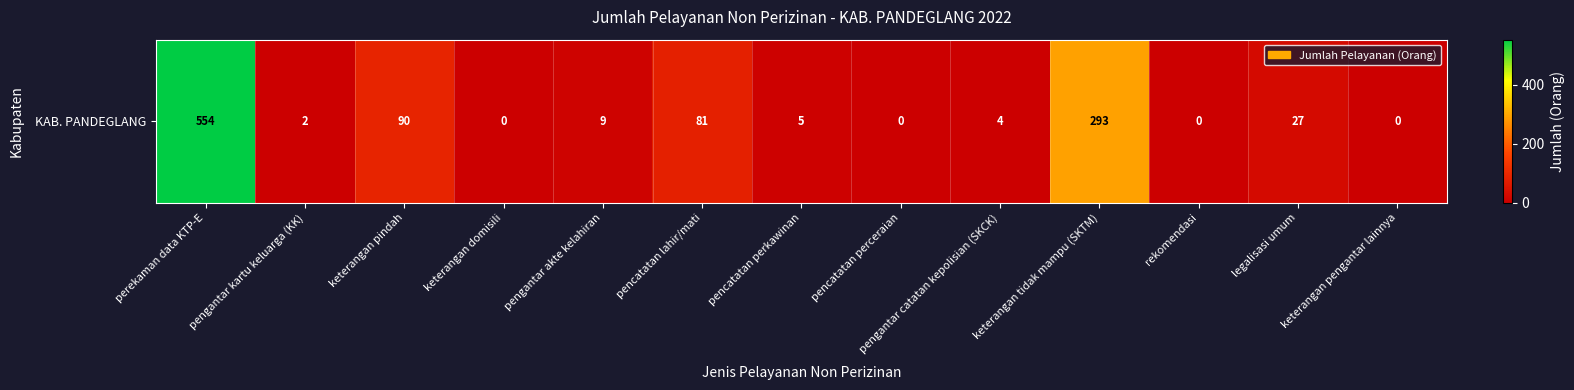

Reading left to right, what are all the values shown in this chart?

perekaman data KTP-E=554	pengantar kartu keluarga (KK)=2	keterangan pindah=90	keterangan domisili=0	pengantar akte kelahiran=9	pencatatan lahir/mati=81	pencatatan perkawinan=5	pencatatan perceraian=0	pengantar catatan kepolisian (SKCK)=4	keterangan tidak mampu (SKTM)=293	rekomendasi=0	legalisasi umum=27	keterangan pengantar lainnya=0